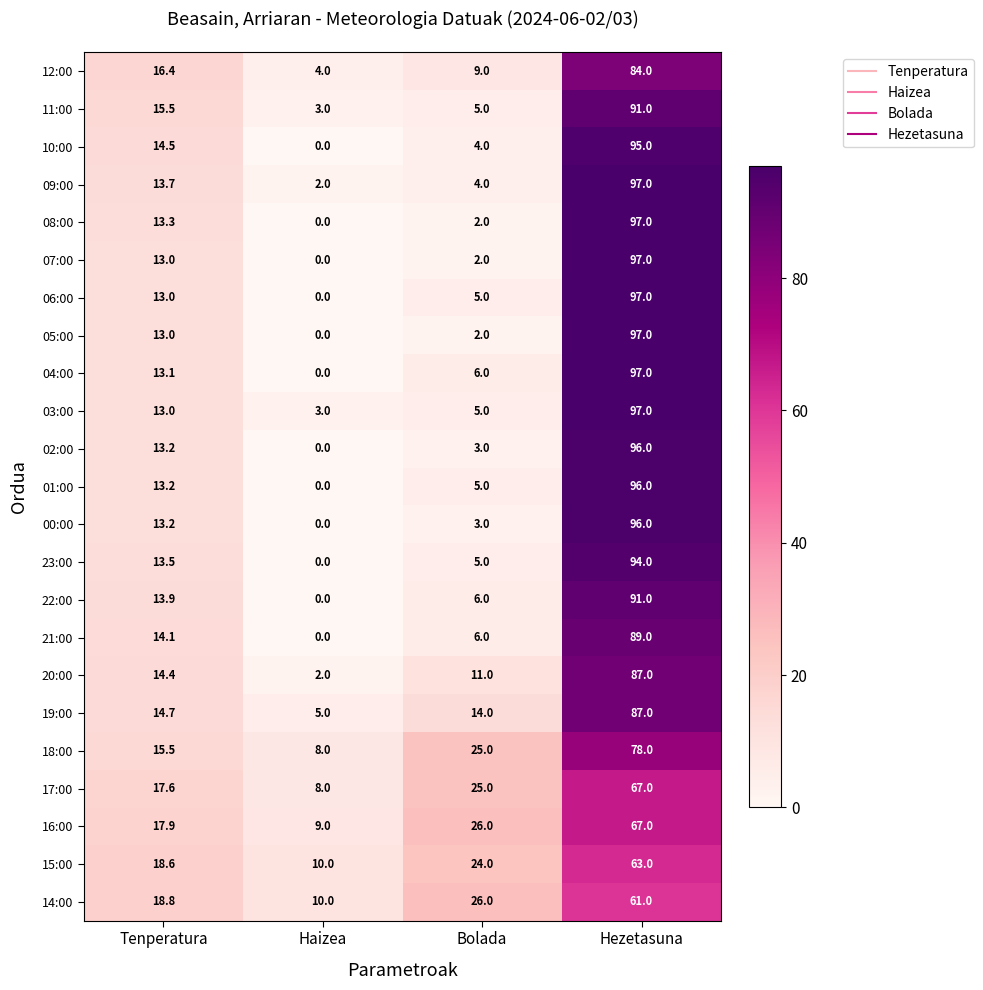

True or false: 16:00 has a value of 17.9 at Tenperatura.

True